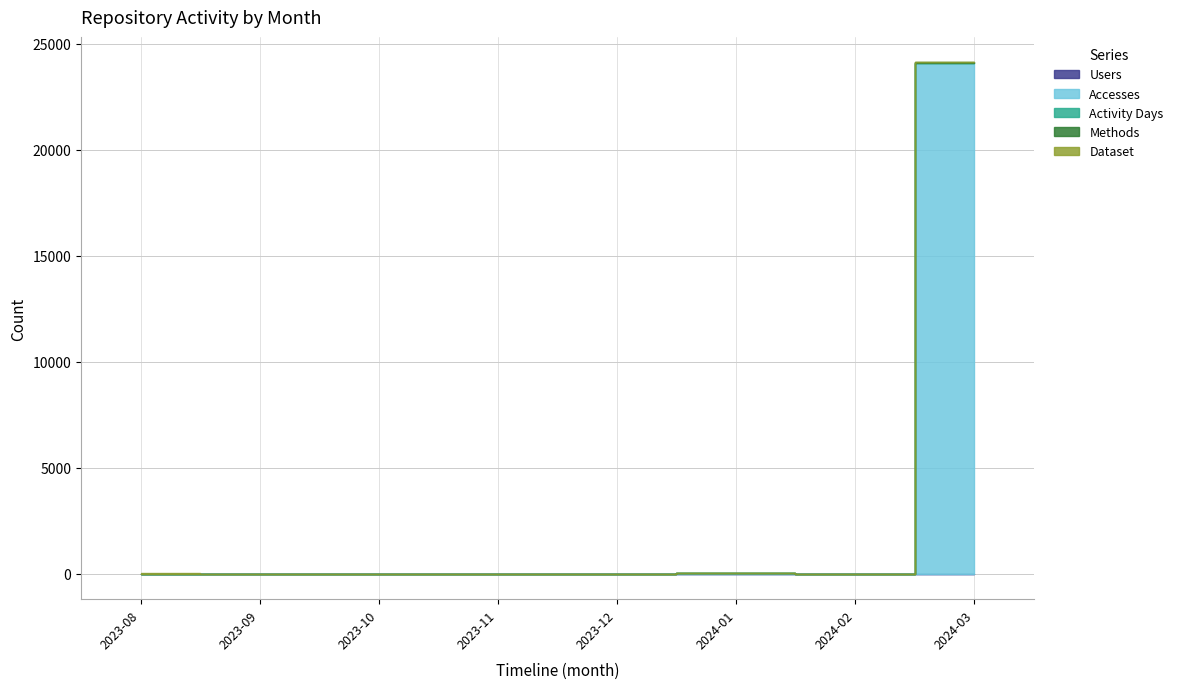

True or false: Users and Activity Days cross at least once.

False